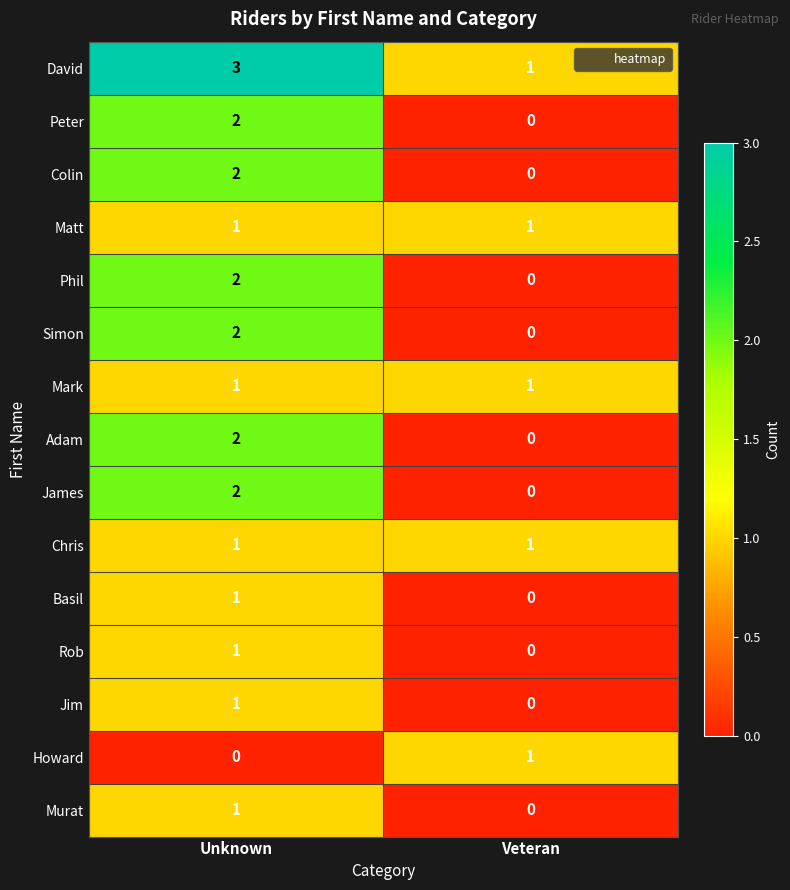

True or false: Simon has a value of 2 at Unknown.

True